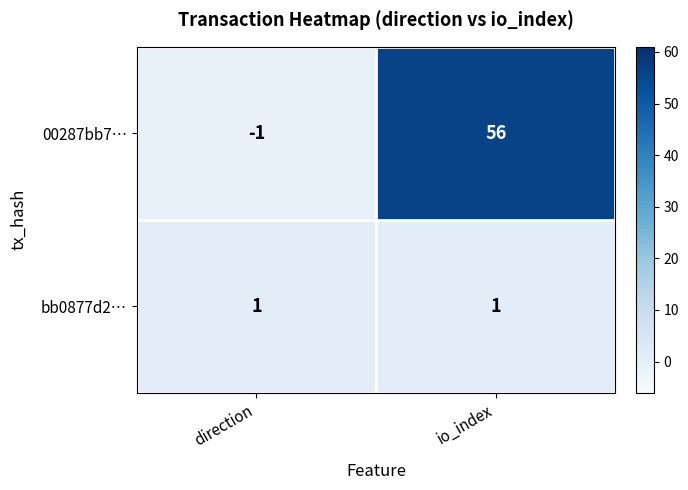

True or false: 00287bb7… has a value of -1 at direction.

True